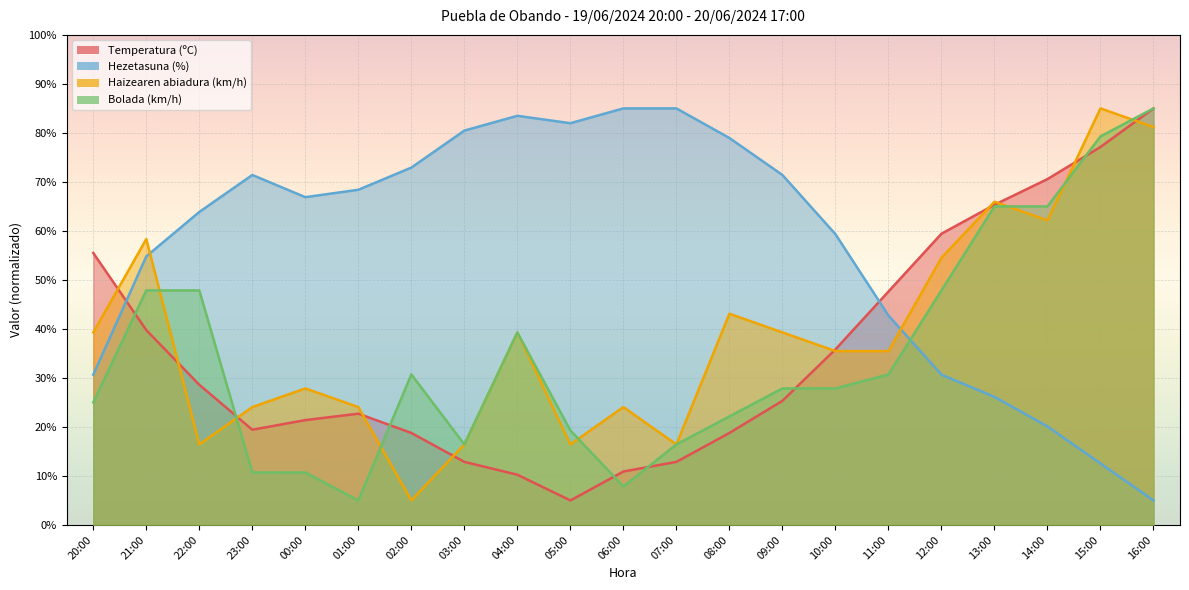

Which has a higher value, 04:00 or 20:00?

20:00